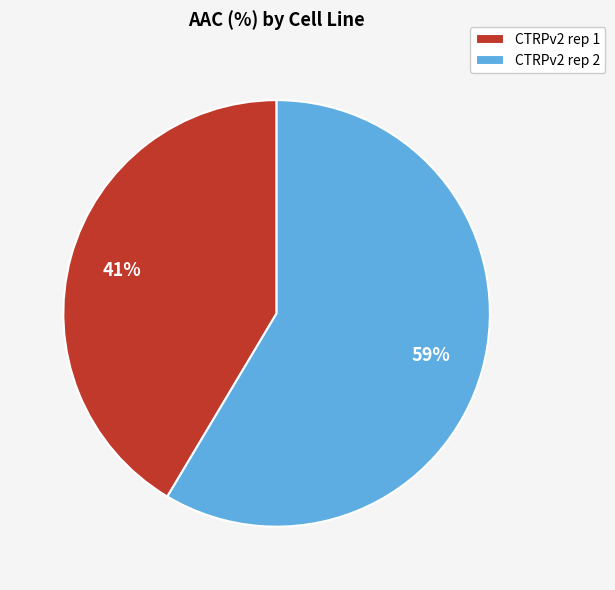

Which slice is the largest?

CTRPv2 rep 2